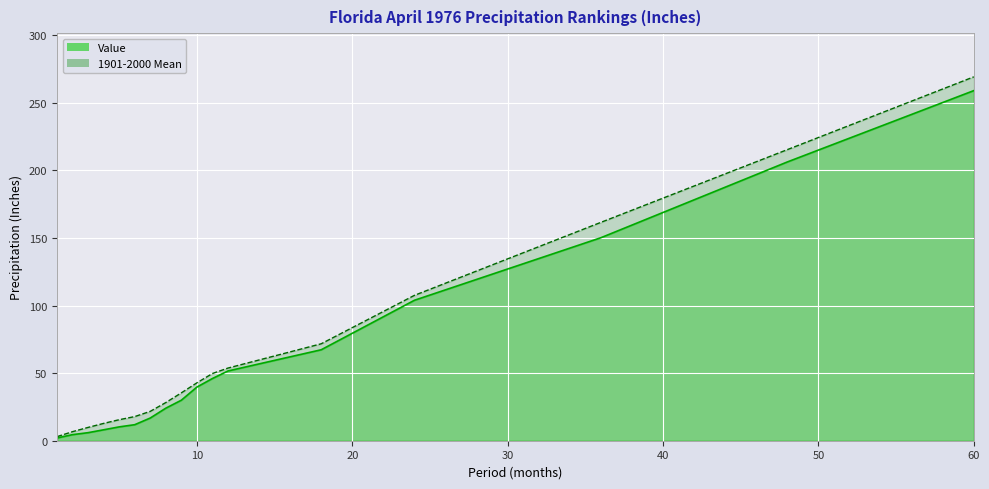

True or false: 1901-2000 Mean and Value cross at least once.

False